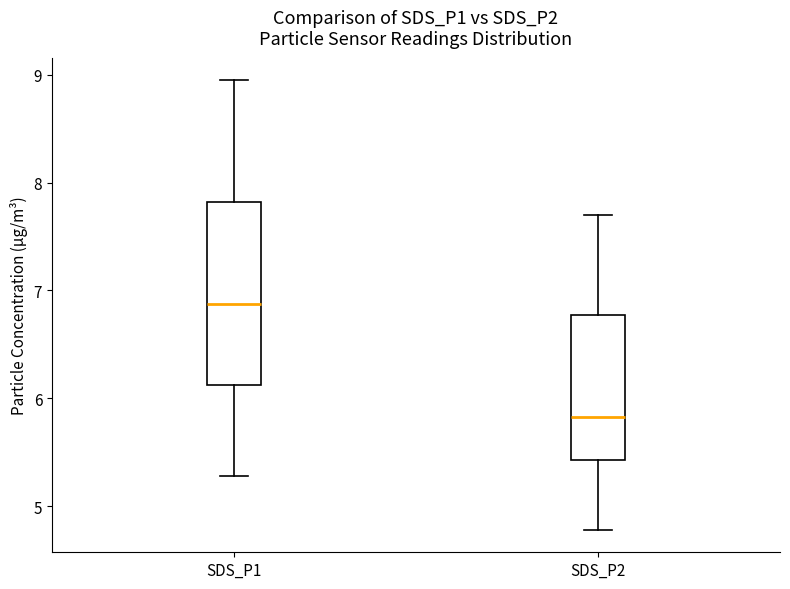

Reading left to right, transcribe this box plot: for each box, give where its median line is, the range the box spans, and where its two whiskers end, as read against the y-axis. The values are not printed on the chart, so give them approximately, as read against the axis.

SDS_P1: median 6.9, box 6.1 to 7.8, whiskers 5.3 to 9.0
SDS_P2: median 5.8, box 5.4 to 6.8, whiskers 4.8 to 7.7